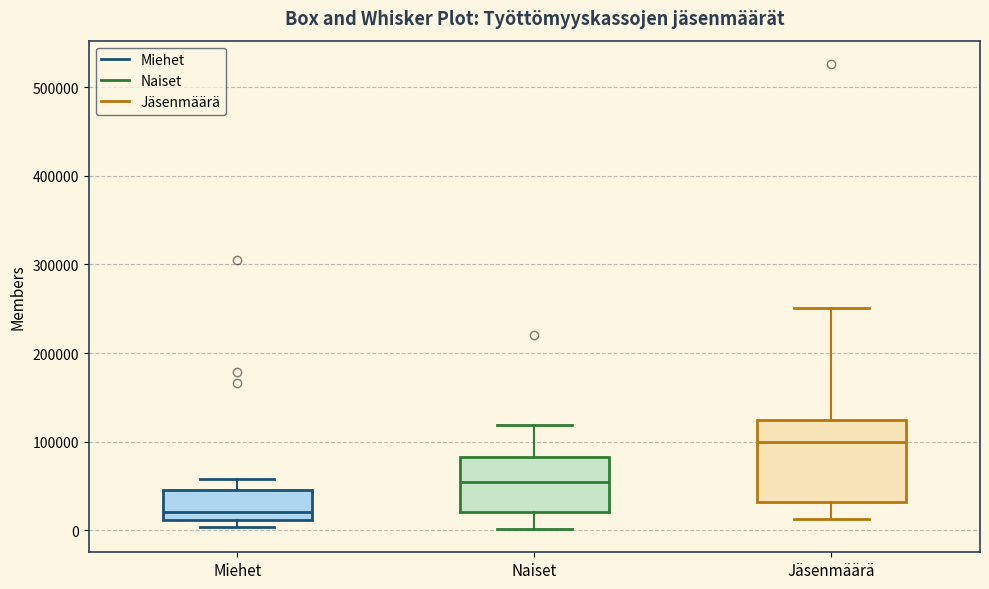

Reading left to right, read every box against the y-axis: the position of its median line, the range the box covers, and the ends of its whiskers. The values are not printed on the chart, so give them approximately, as read against the axis.

Miehet: median 20000, box 10000 to 50000, whiskers 0 to 60000
Naiset: median 50000, box 20000 to 80000, whiskers 0 to 120000
Jäsenmäärä: median 100000, box 30000 to 120000, whiskers 10000 to 250000